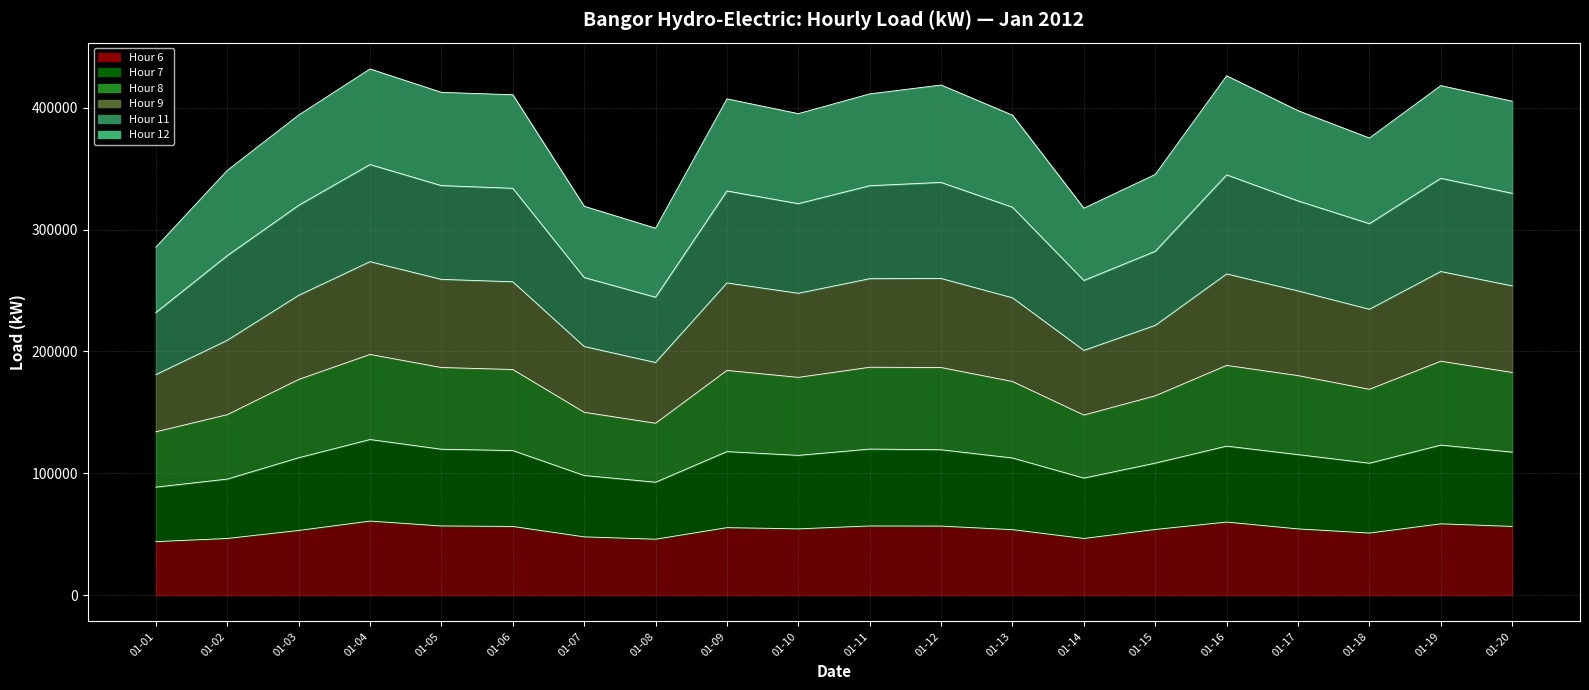

Which has a higher value, 01-09 or 01-07?

01-09